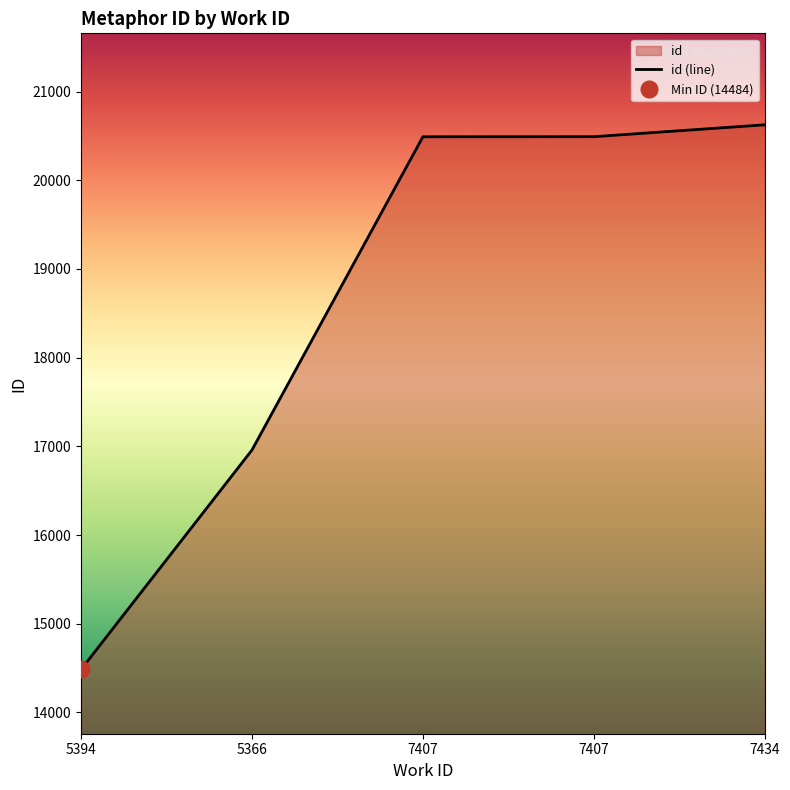

What is the label of the 2nd point from the right?

7407